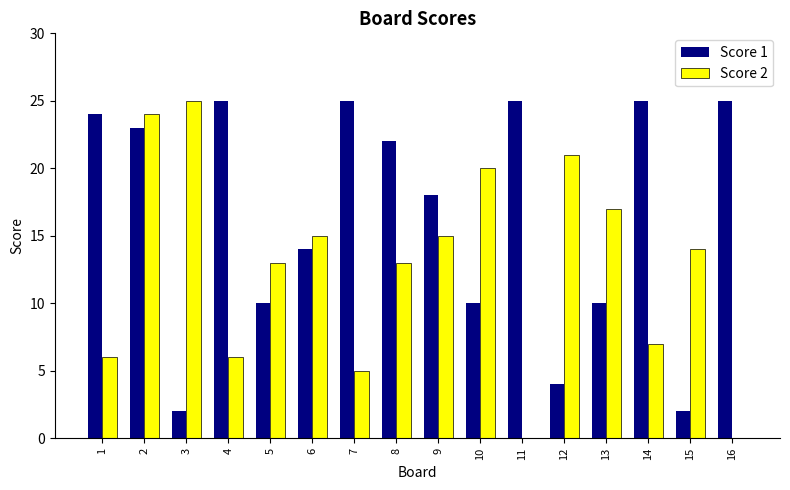

What is the total value across all series at 3?

27